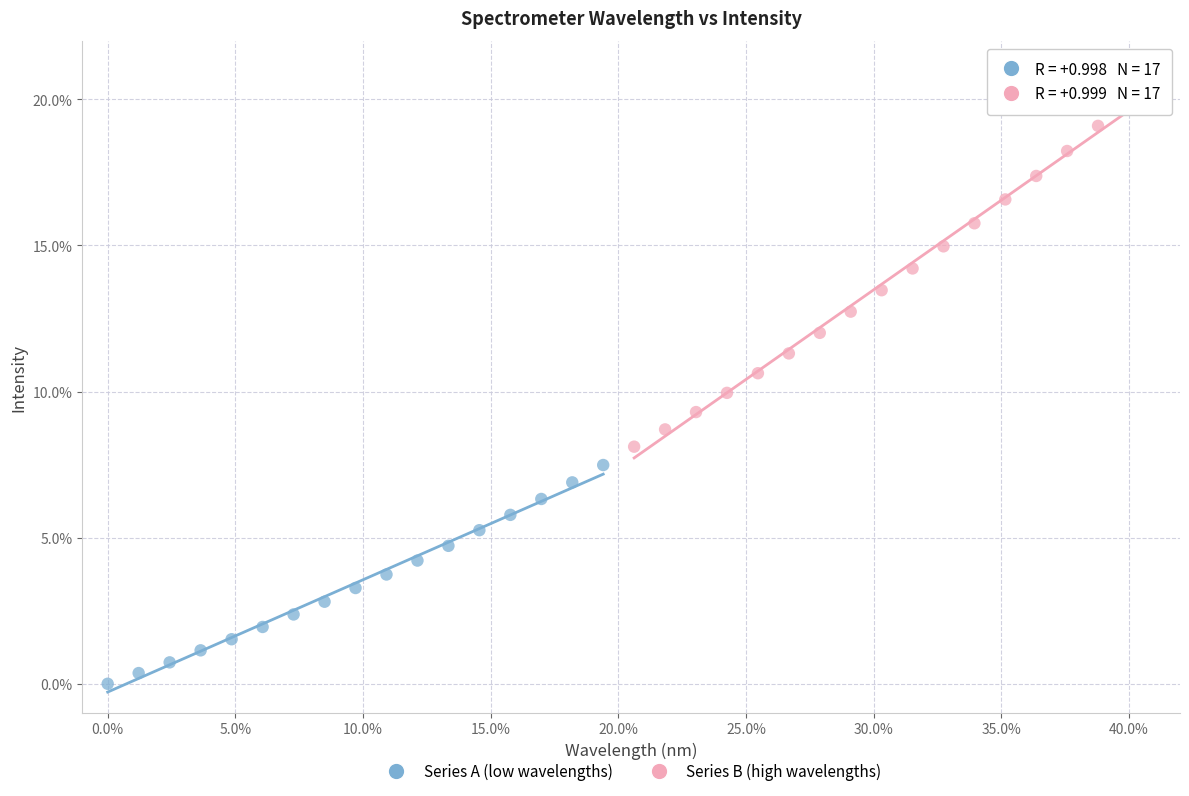

Which series reaches the maximum Y coordinate?

Series B (high wavelengths)